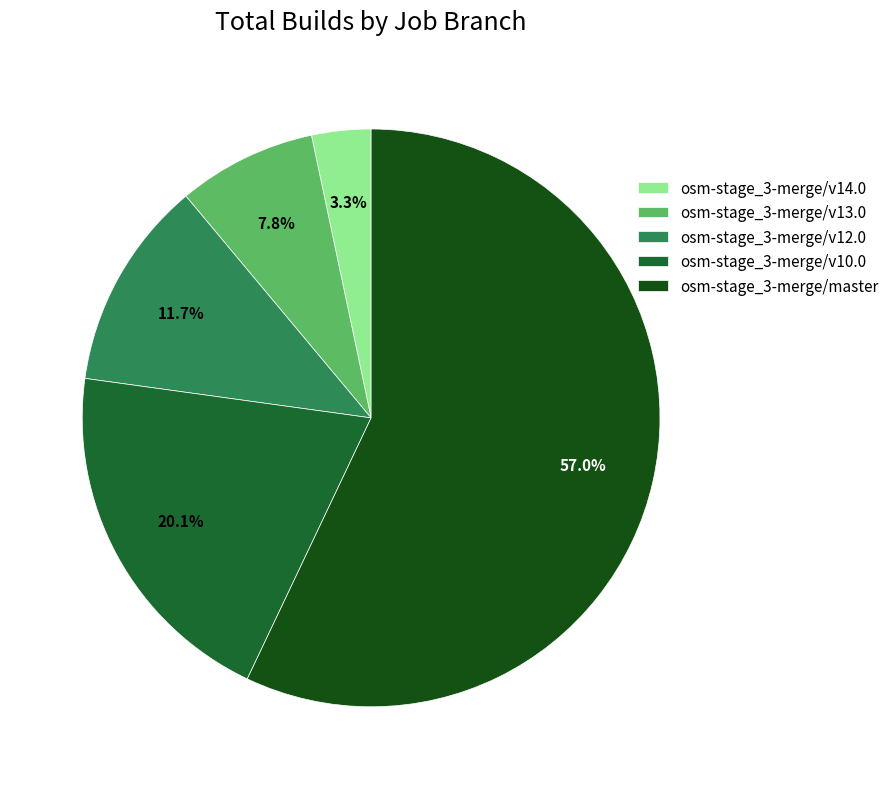

To the nearest percent, what is the average slice percentage?

20%